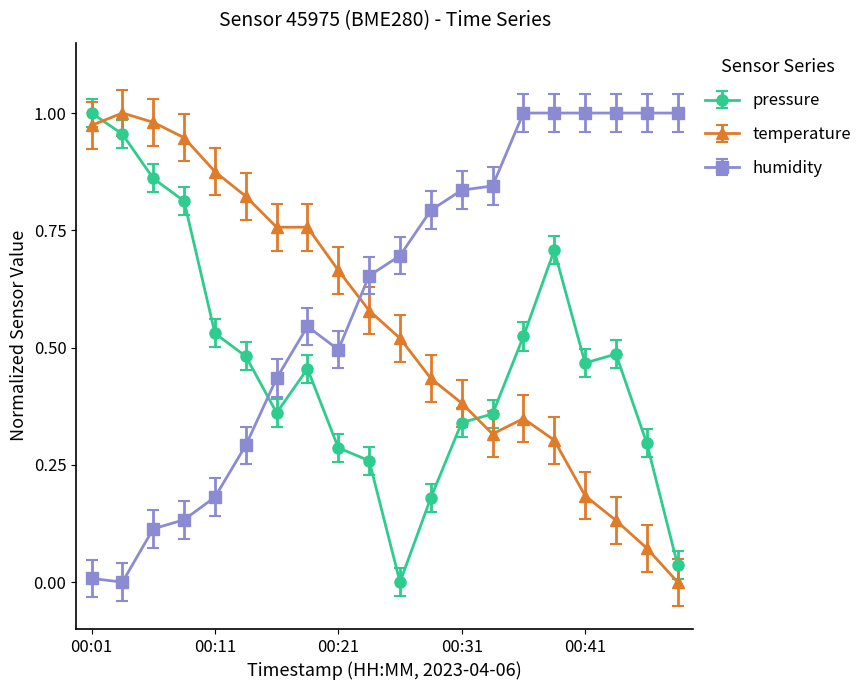

Rank the series by their average value, from lowest to highest.

pressure, temperature, humidity